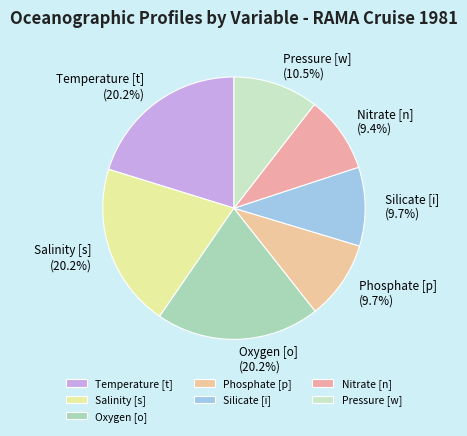

Count the number of slices in the pie.

7